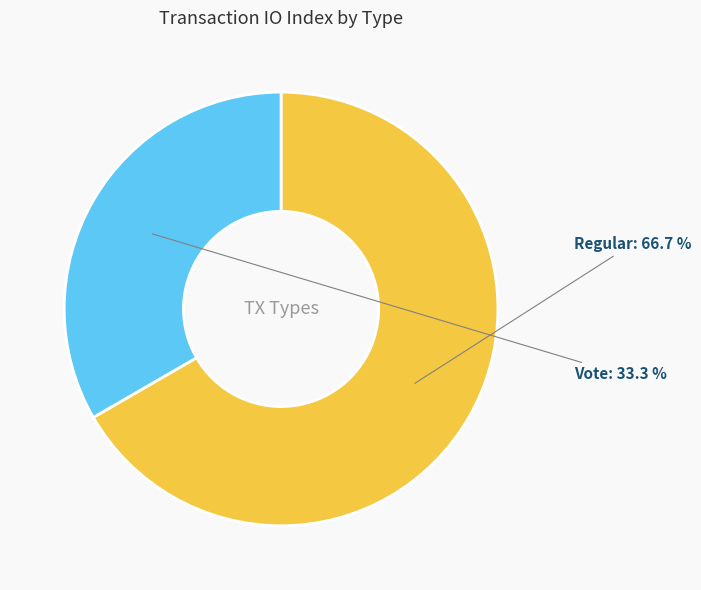

True or false: Vote accounts for 33% of the total.

True